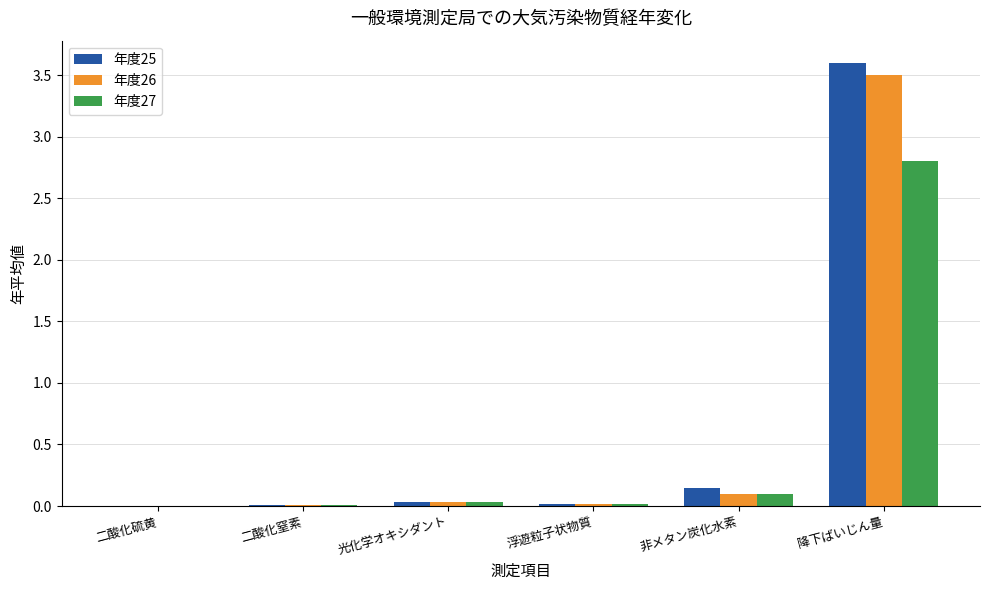

At which category is the sum across all series the highest?

降下ばいじん量